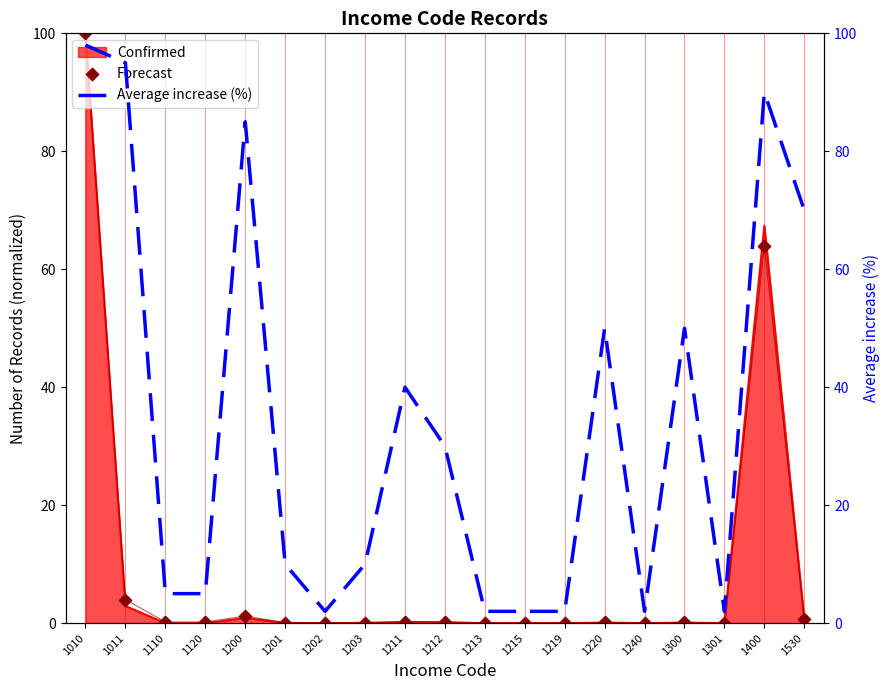

At how many categories does at least one series exceed 27?

9